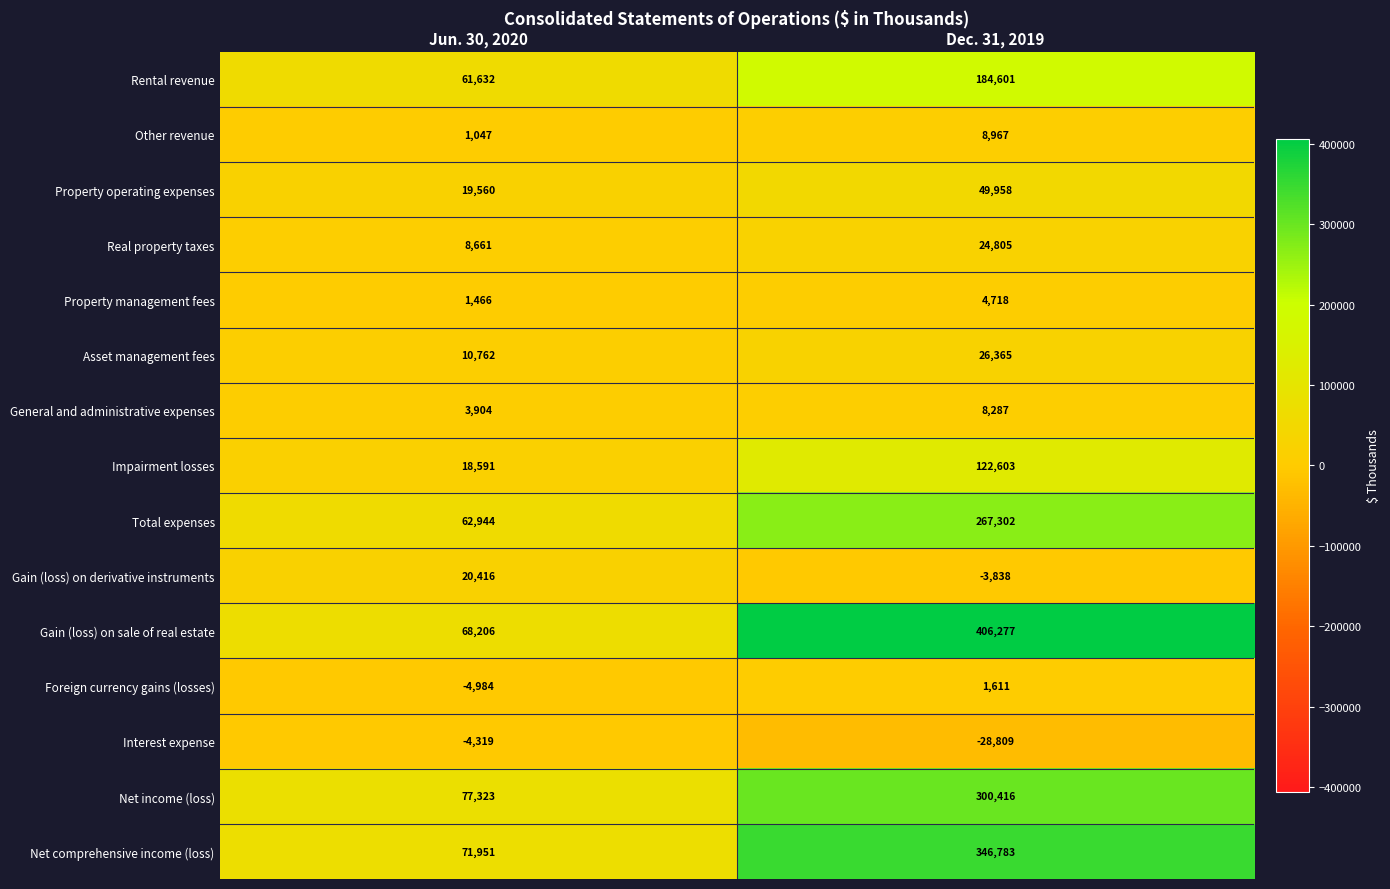

How many data points does each series have?

2